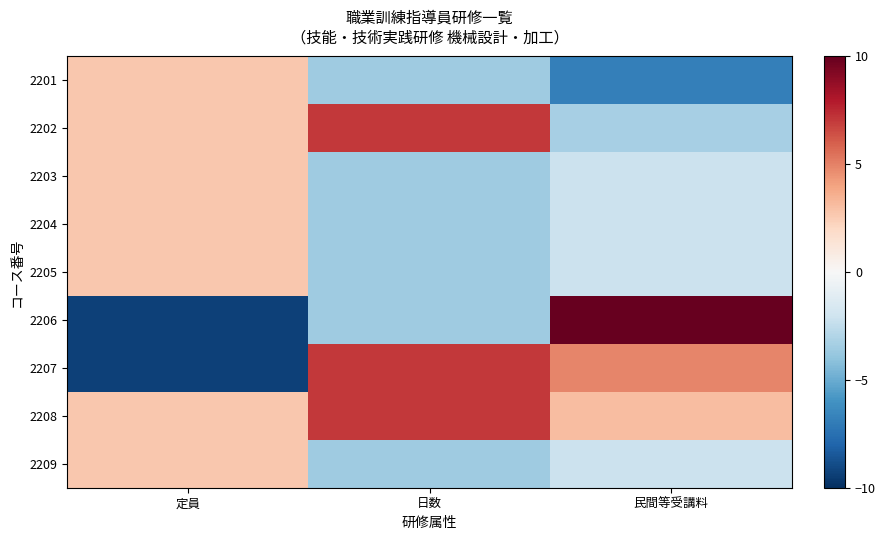

At how many categories does at least one series exceed 5?

2